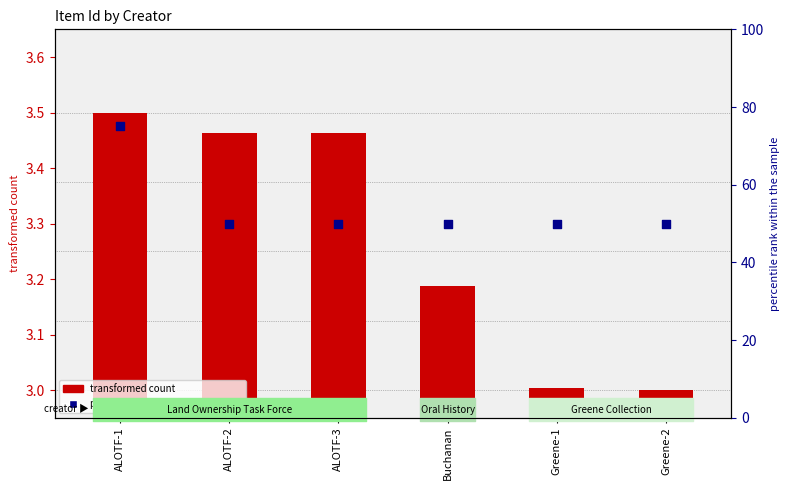

Is the value of percentile rank within the sample at ALOTF-1 greater than the value of transformed count at ALOTF-2?

Yes